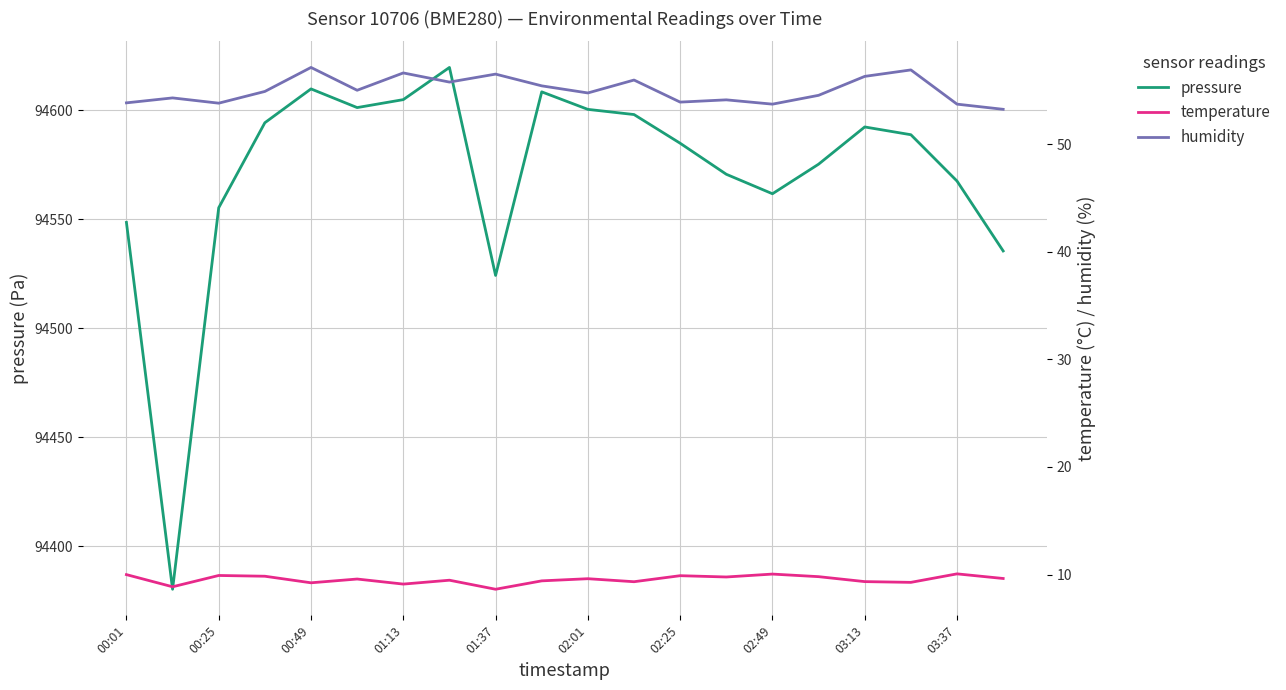

What is the average value of the temperature series?

9.5